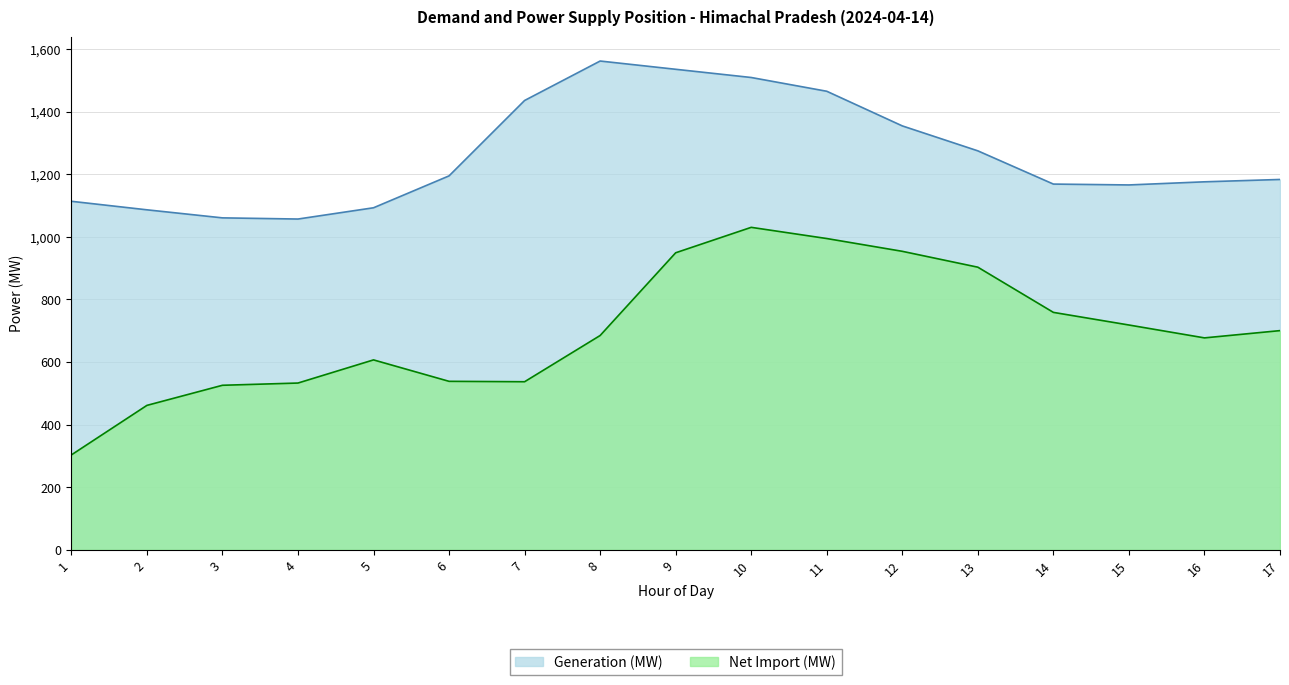

What is the minimum value for Net Import (MW)?

303.2